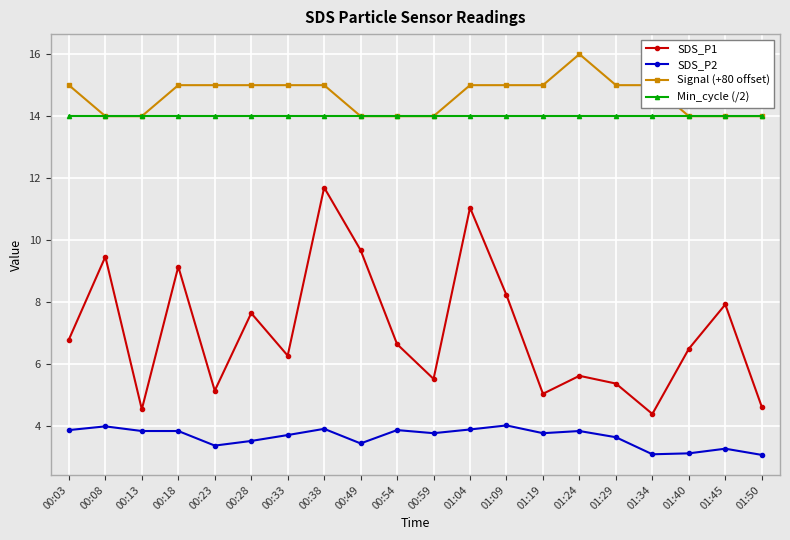

What is the sum of all SDS_P2 values?

73.0